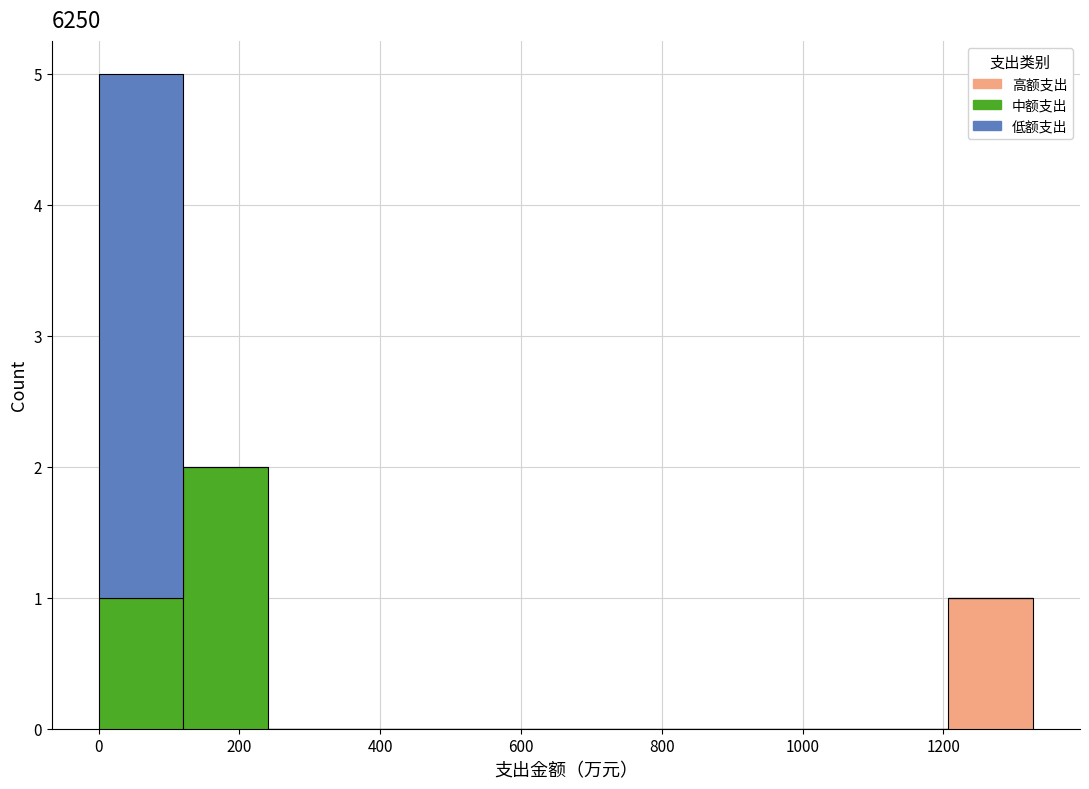

What is the total height of the stacked bar covering 1200 to 1320 on the x-axis? Neither the bar edges nor the heights are printed on the chart, so give them approximately, as read against the axes.

1